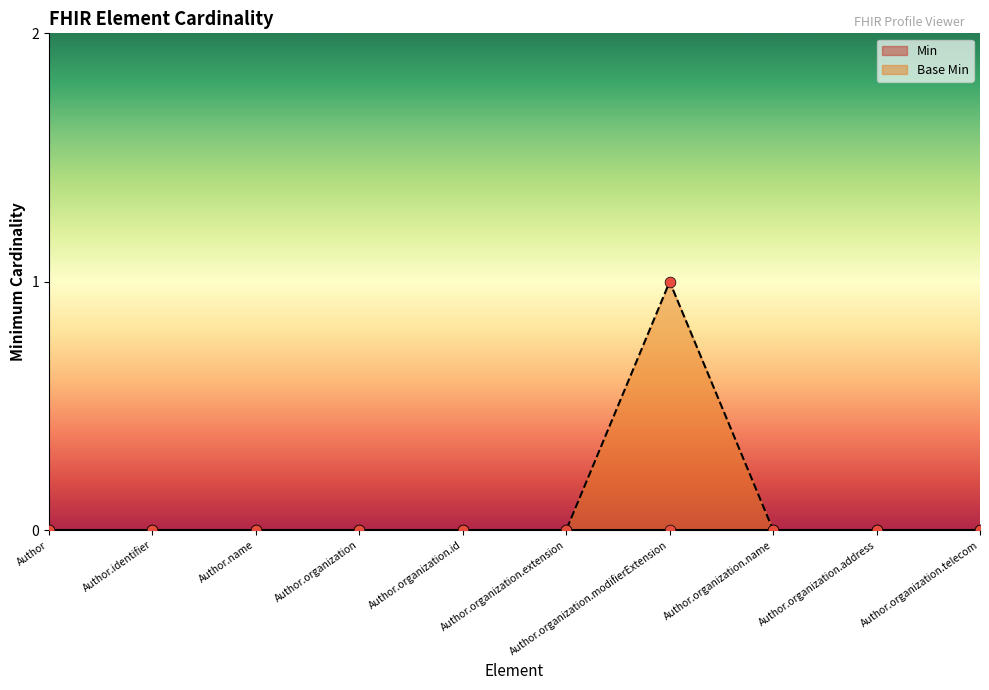

What is the change in value from Author.organization.modifierExtension to Author.organization.address?

-1